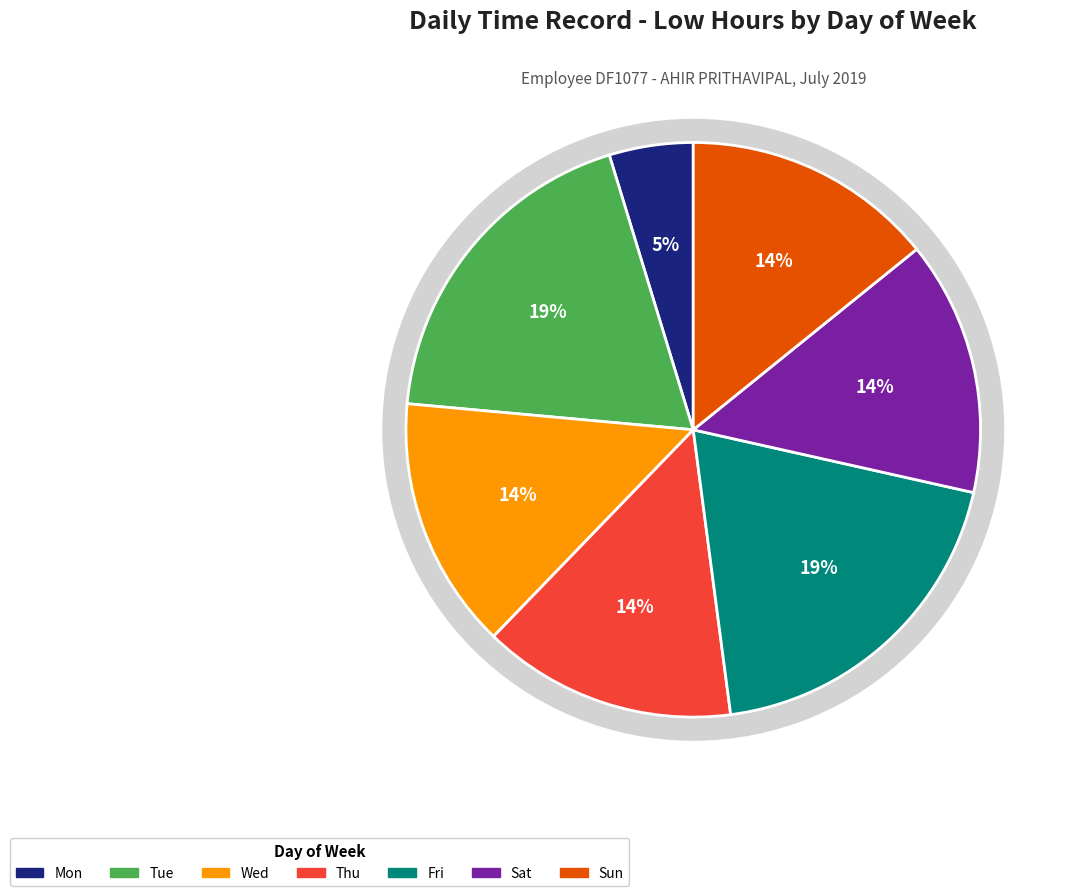

Is the sum of Sat (Day 6) and Sun (Day 7) greater than half?

No